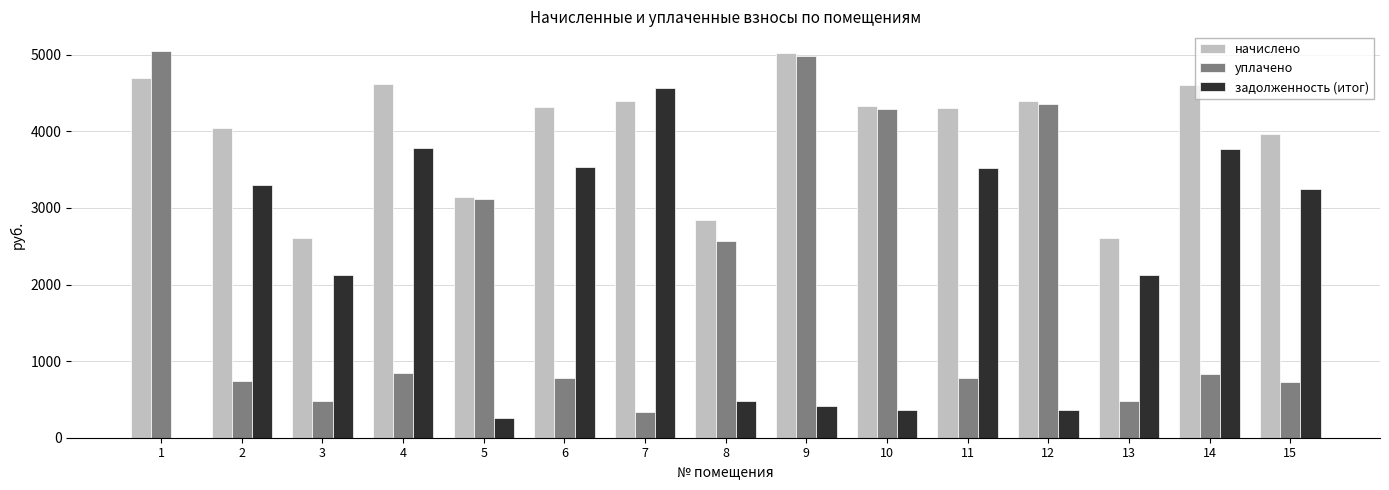

What is the sum of the уплачено values at 10 and 8?

6866.5